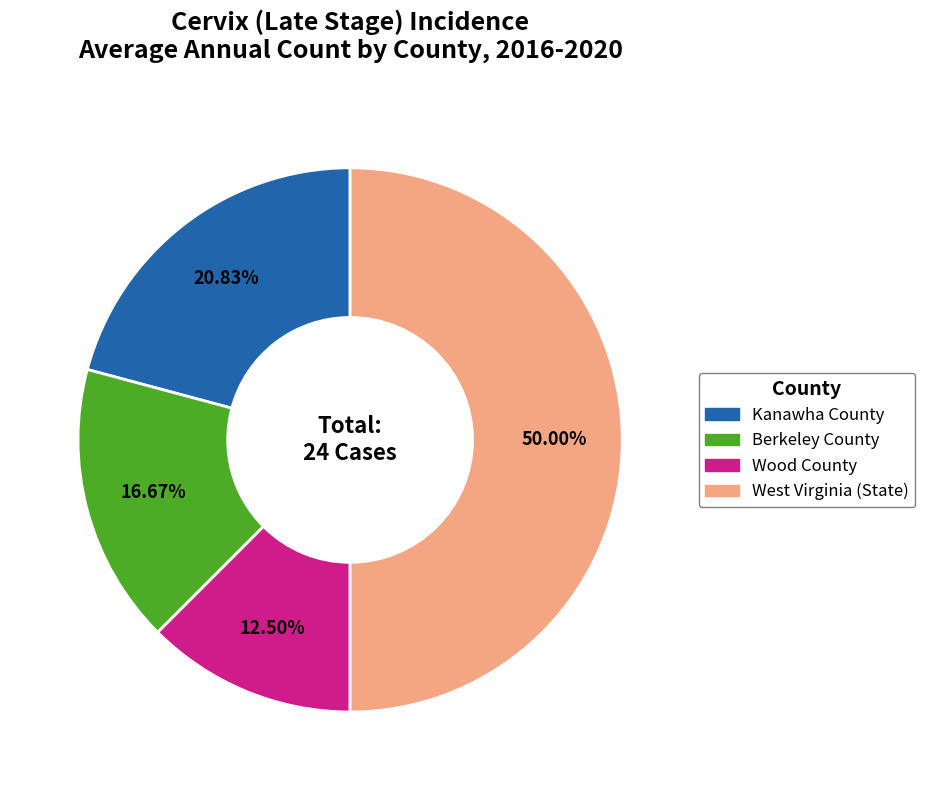

Which has a higher value, Wood County or Kanawha County?

Kanawha County